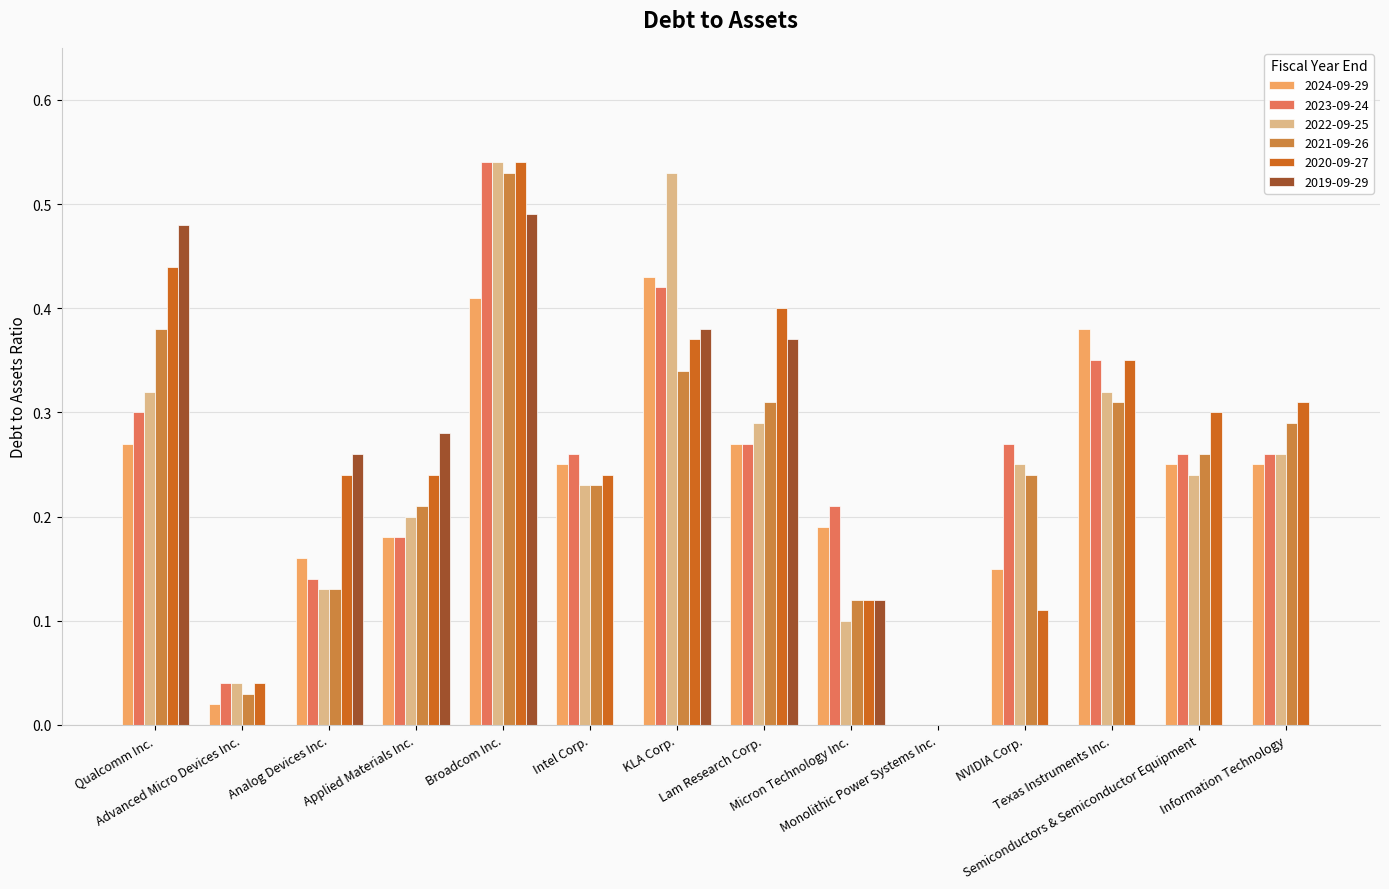

How many distinct data groups are displayed?

6